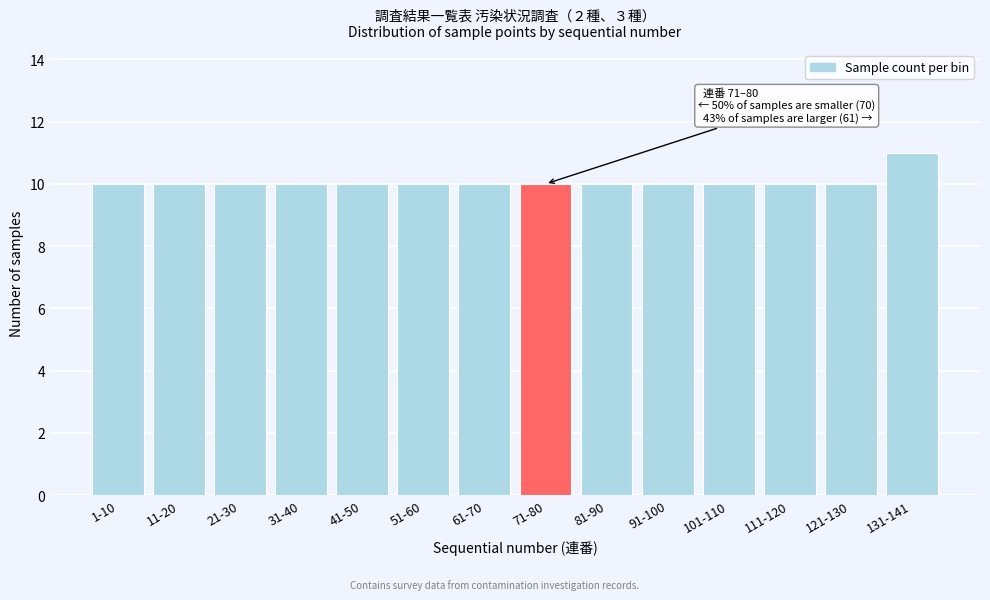

Reading left to right, extract all data points from this chart.

10	10	10	10	10	10	10	10	10	10	10	10	10	11